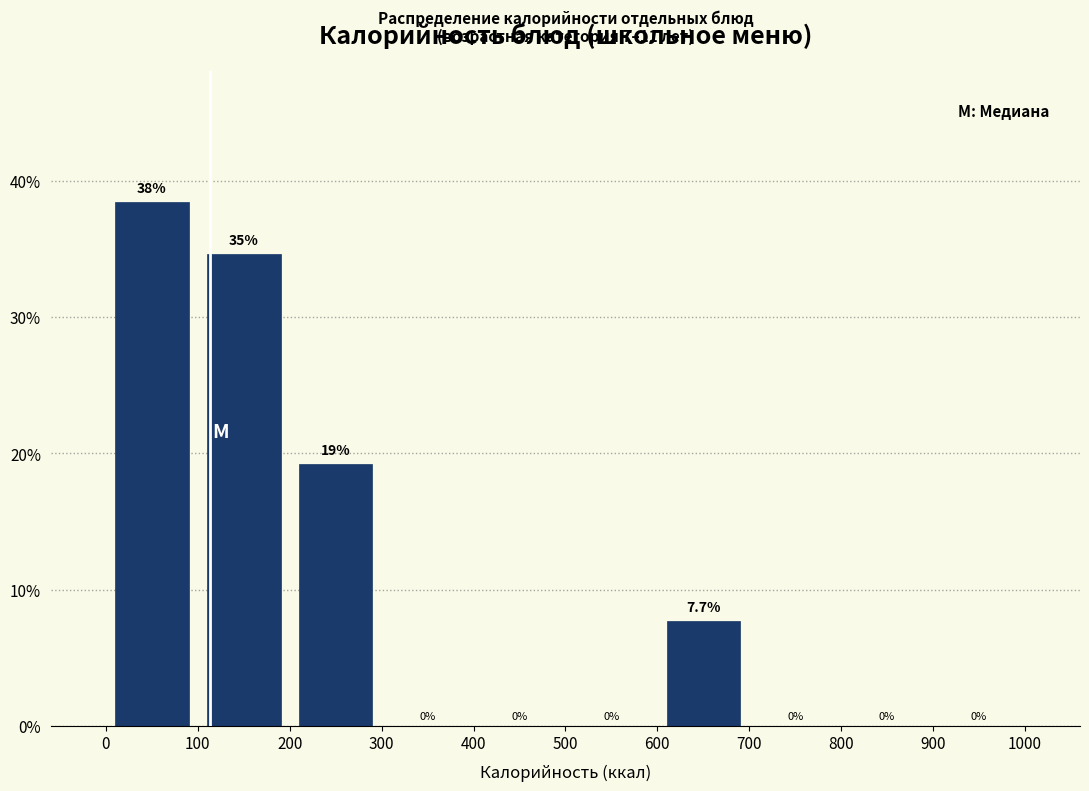

Which range on the x-axis has the tallest bar?

0 to 100